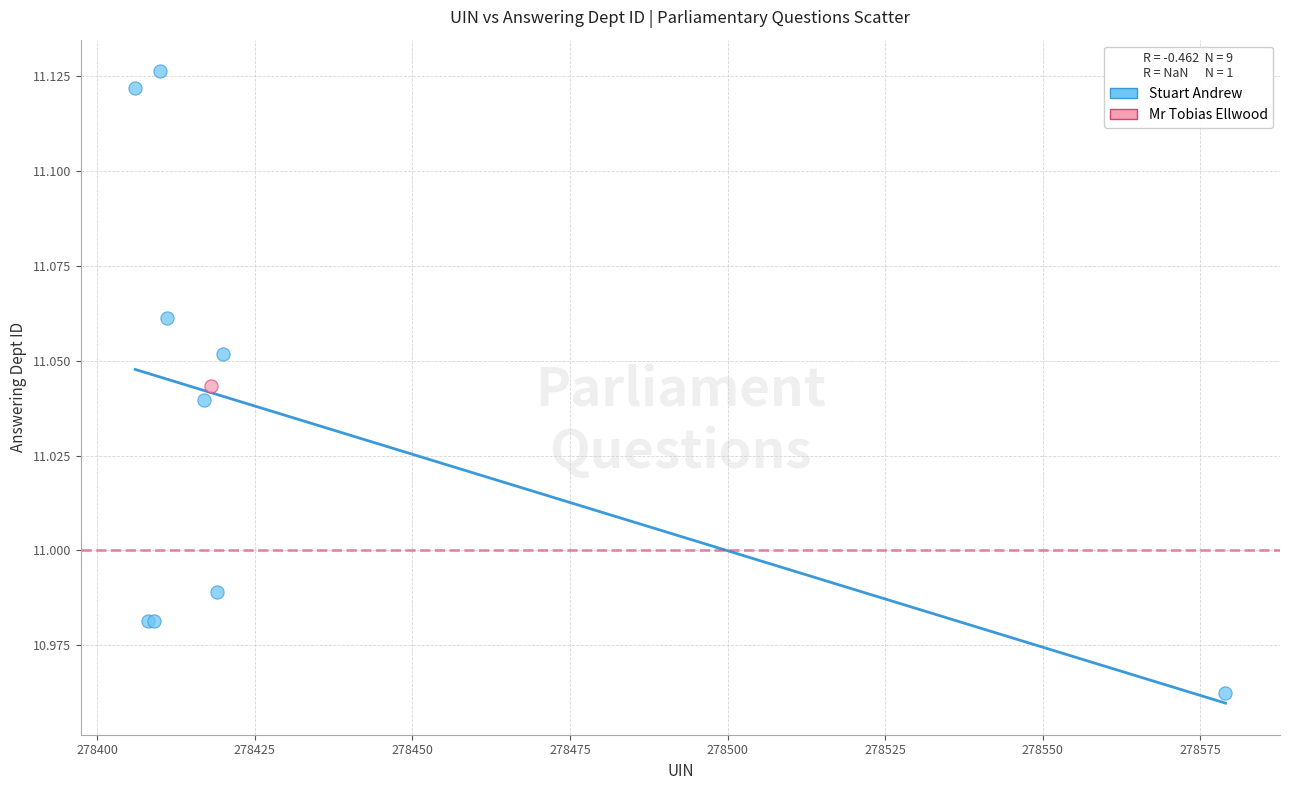

What are all the series names shown in the legend?

Stuart Andrew, Mr Tobias Ellwood